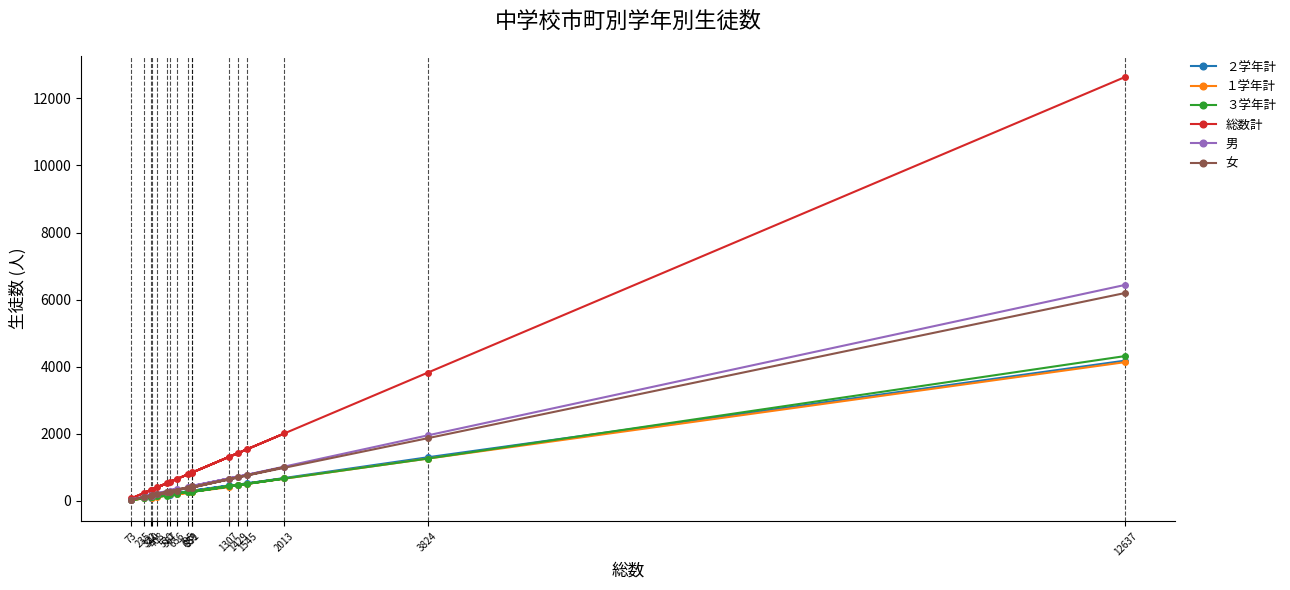

Which series has the largest total across all categories?

総数計